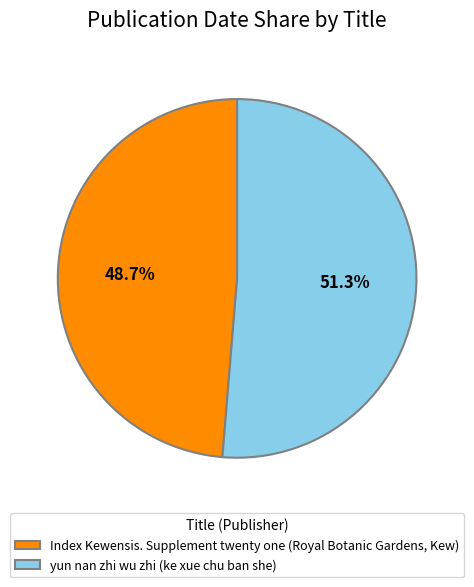

To the nearest percent, what is the average slice percentage?

50%